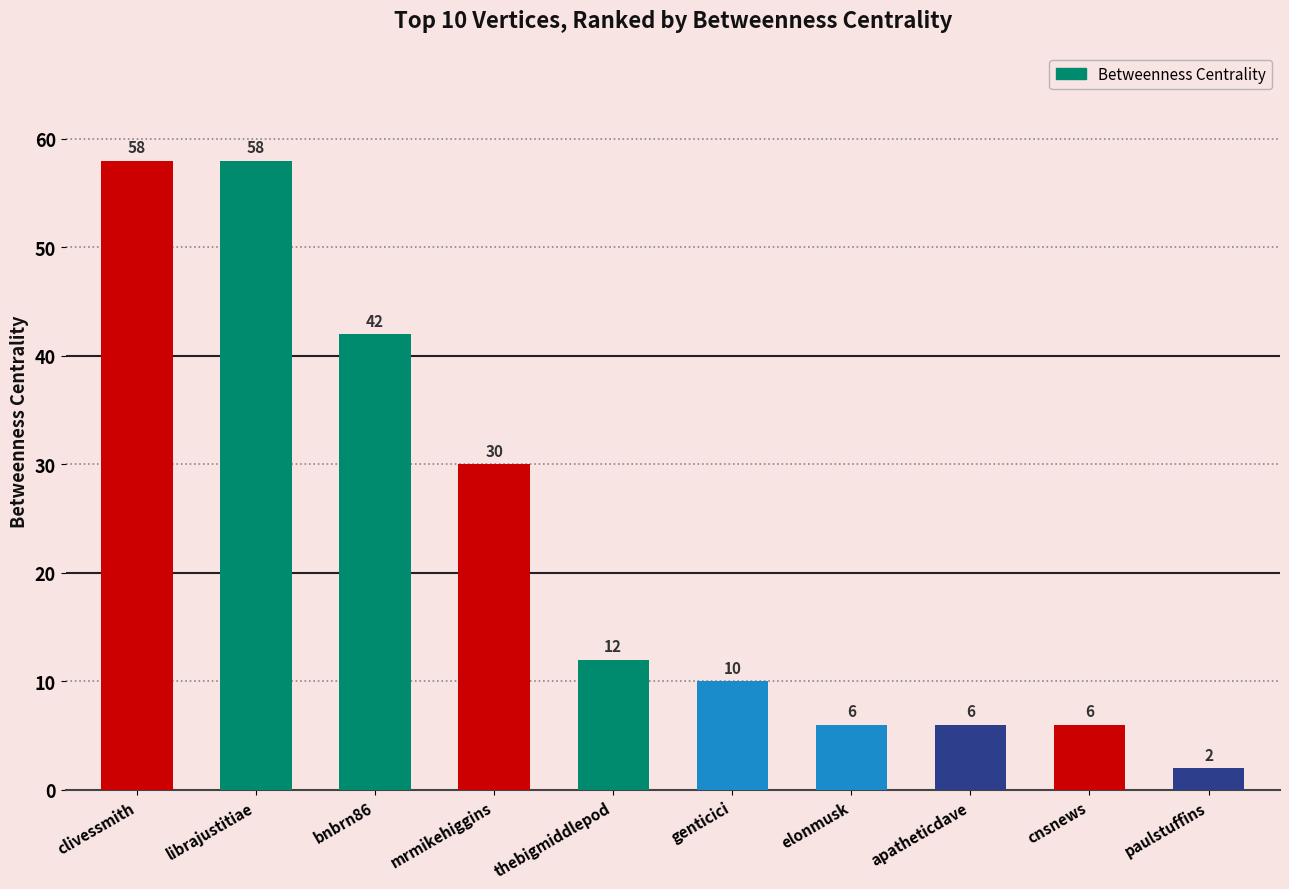

What is the label of the 10th bar from the left?

paulstuffins